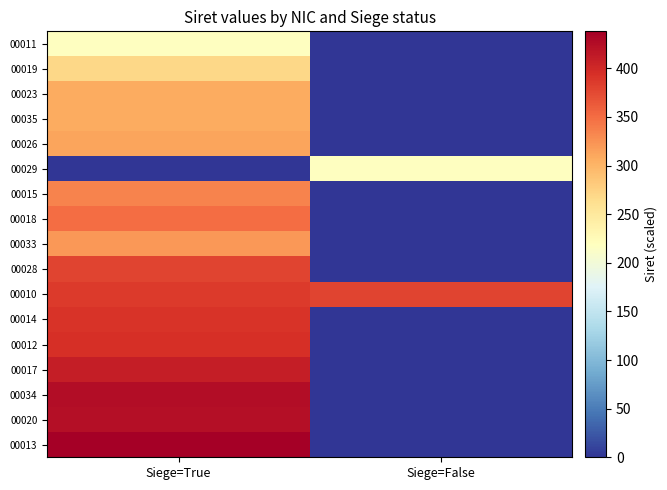

At Siege=True, list the series in order from smallest to largest.

00029, 00011, 00019, 00023, 00035, 00026, 00033, 00015, 00018, 00028, 00010, 00014, 00012, 00017, 00020, 00034, 00013